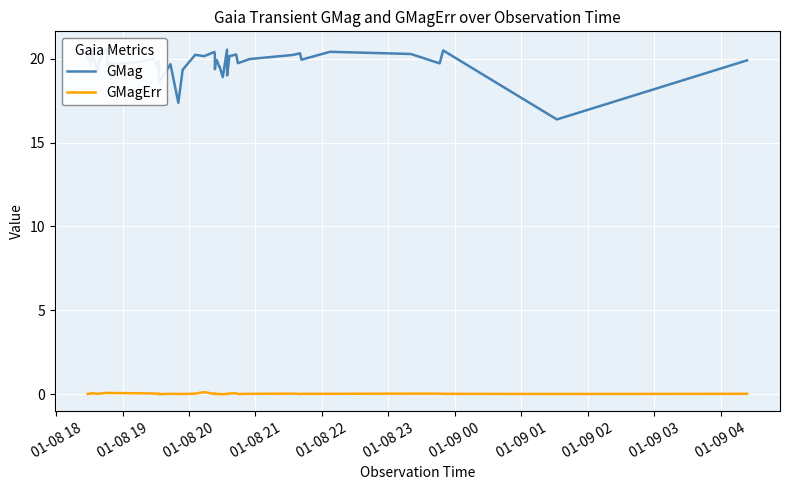

Is this an area chart (filled region under the line)?

No